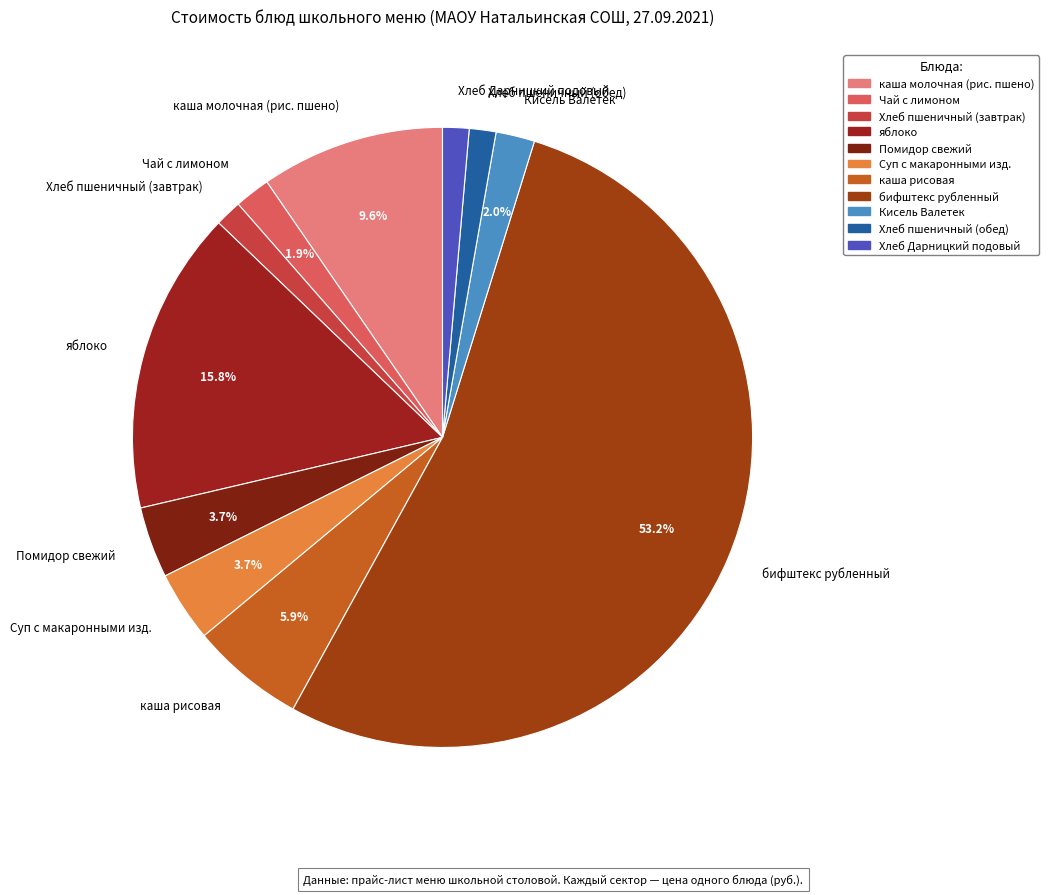

Is there a majority slice in this chart?

Yes